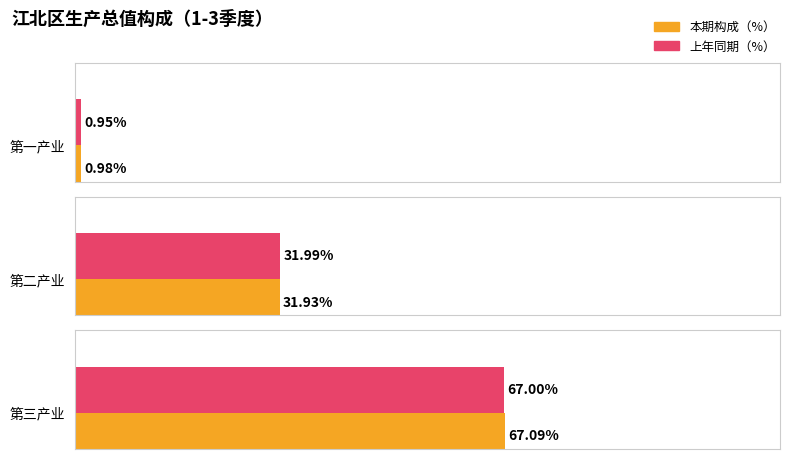

Is it true that 同比增速（%） equals 0.5 at 第一产业?

False